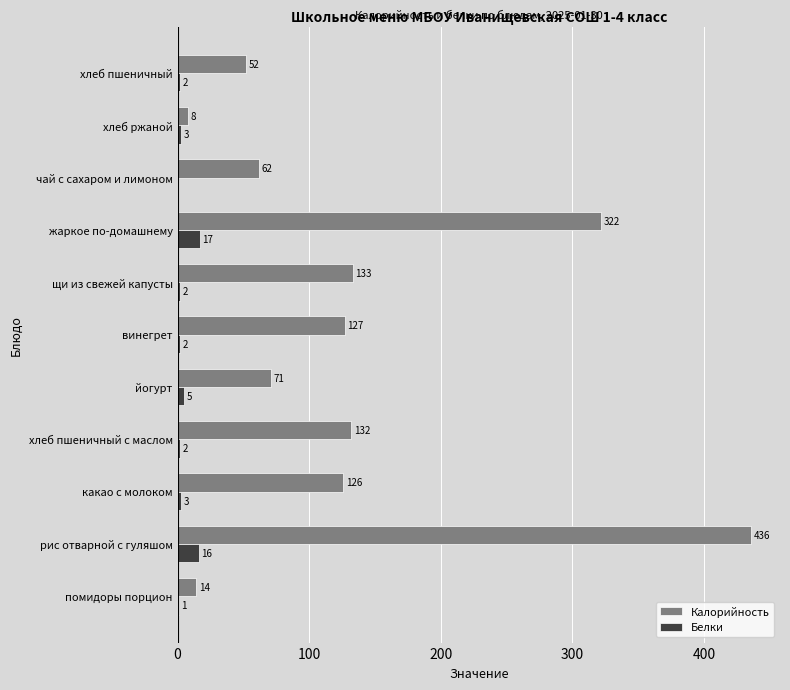

The Калорийность series shows 206 at какао с молоком. True or false?

False